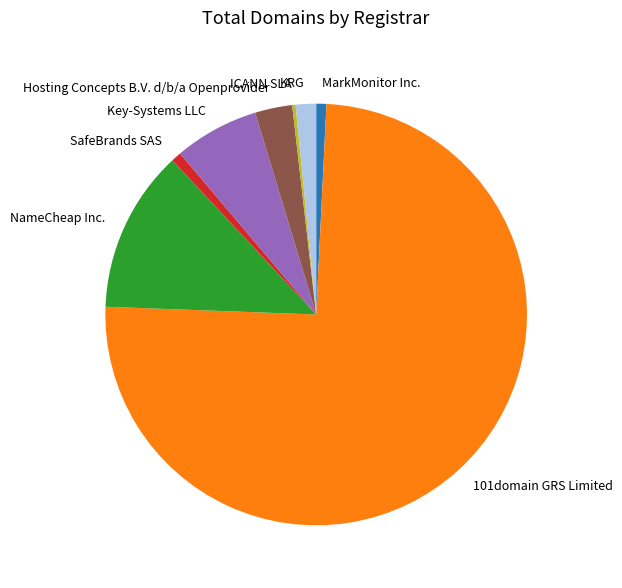

Does any single category account for the majority?

Yes